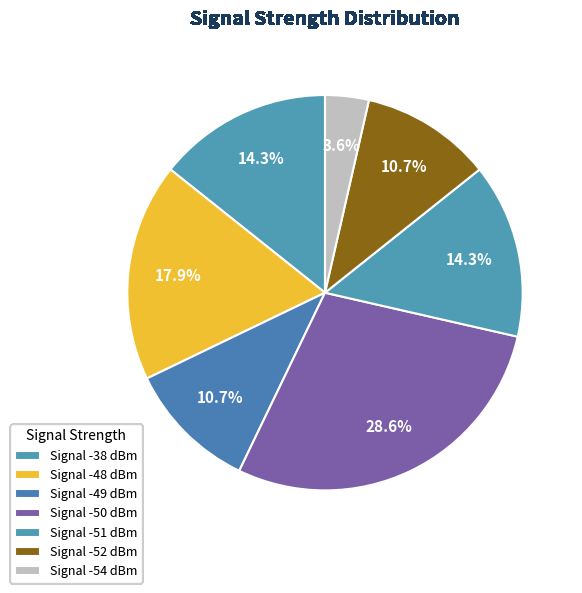

Is there any slice that represents more than half of the pie?

No